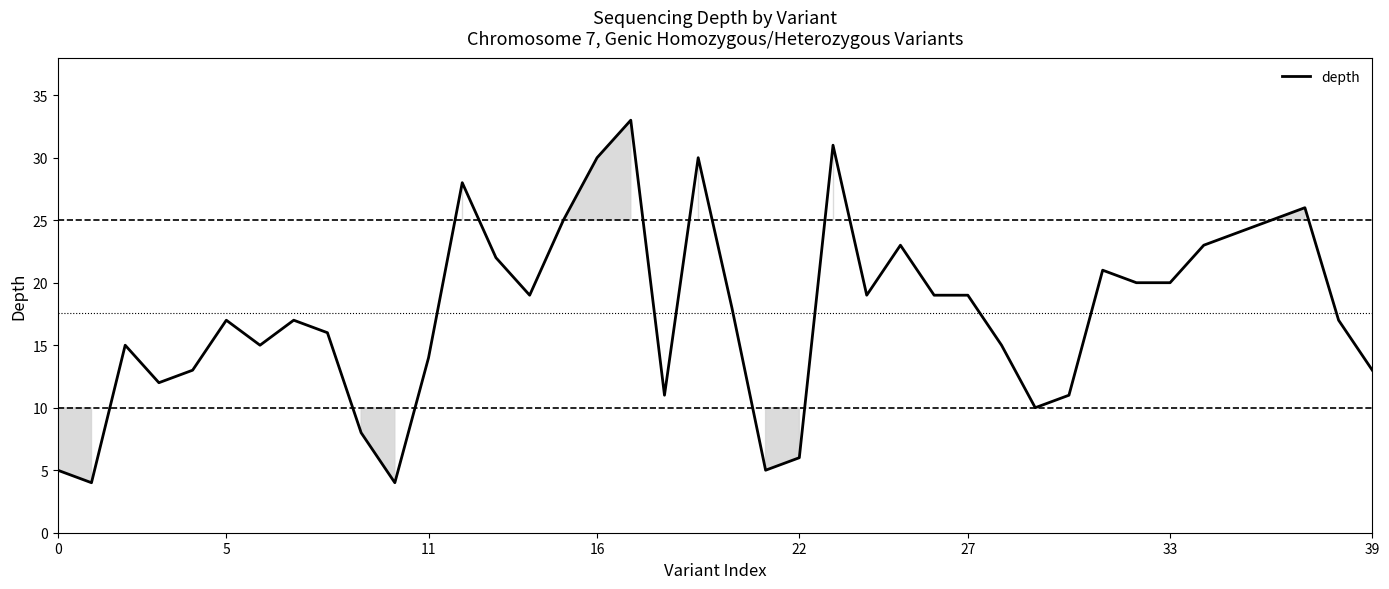

Count the number of data series in this chart.

1